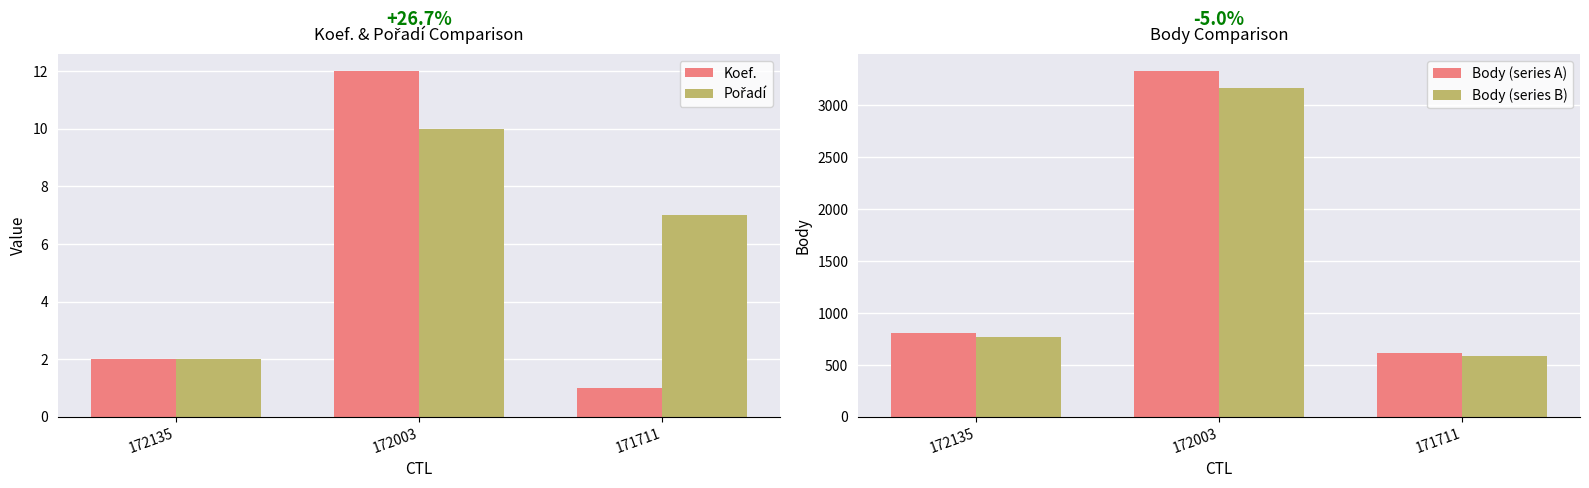

Does the chart contain stacked bars?

No